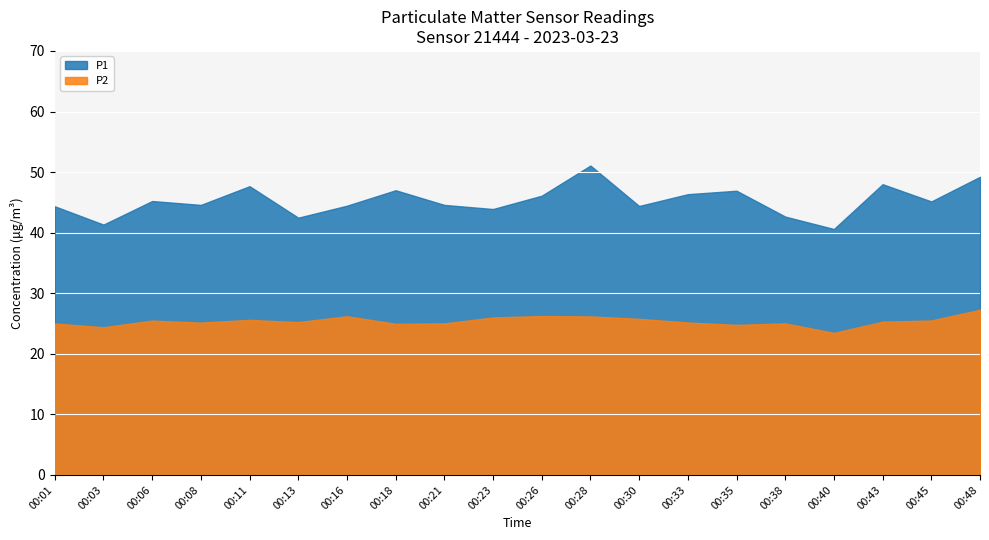

What is the difference between the P2 values at 00:48 and 00:01?

2.3